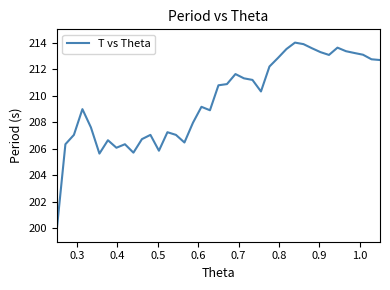

What is the minimum value shown in the chart?

200.0